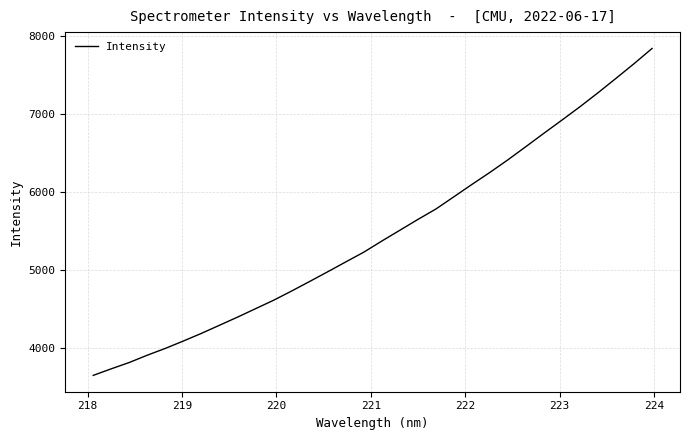

What is the maximum value shown in the chart?

7839.2